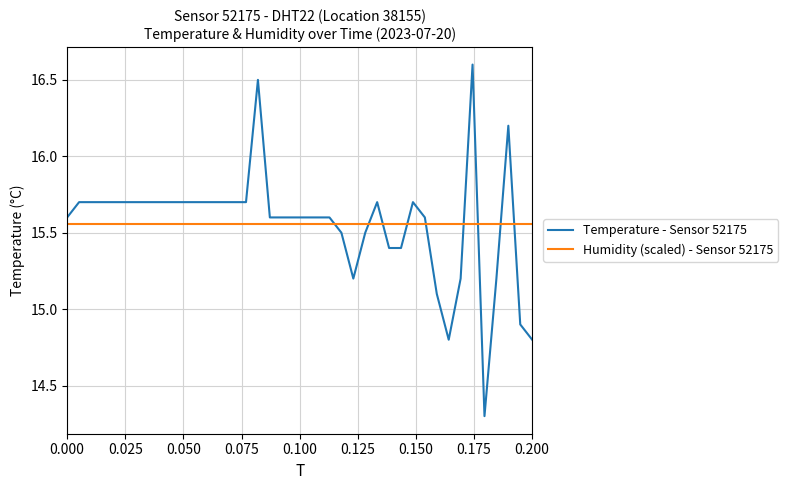

True or false: Humidity (scaled) - Sensor 52175 and Temperature - Sensor 52175 cross at least once.

True